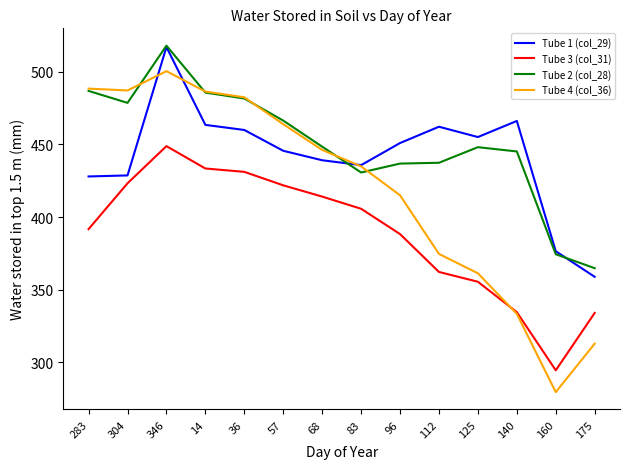

What is the minimum value shown in the chart?

279.6